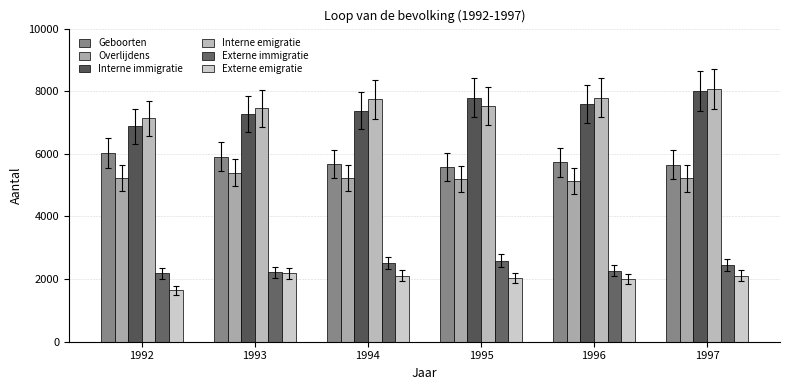

What is the difference between the maximum and minimum values in the Interne emigratie series?

941